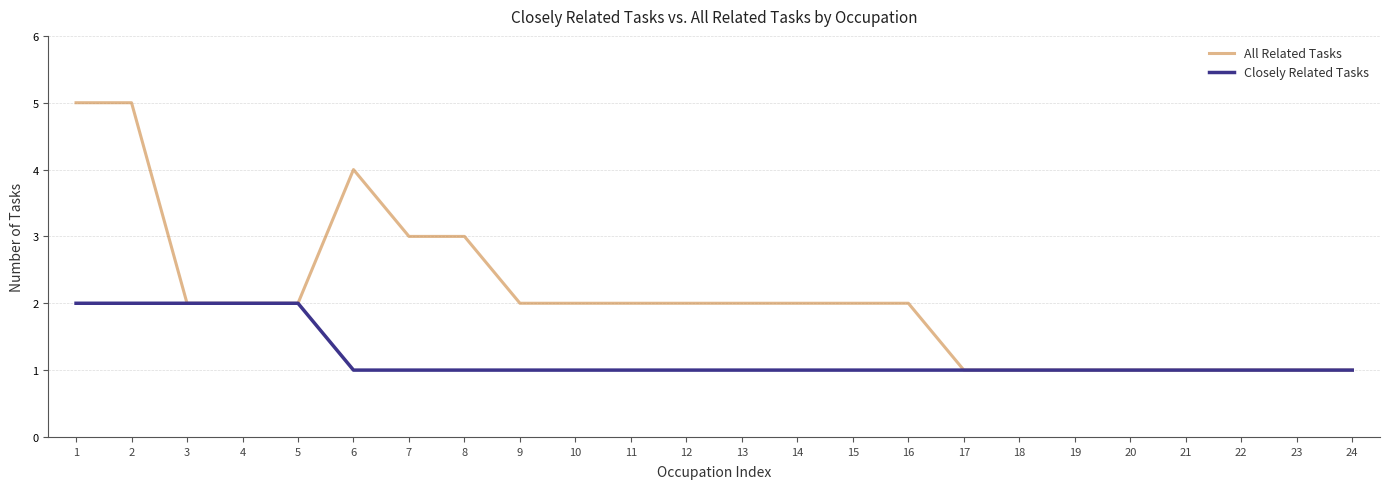

What is the lowest value of the Closely Related Tasks series?

1